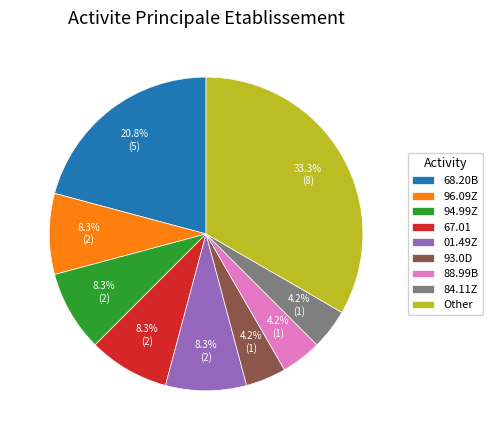

Does 88.99B account for over 50% of the chart?

No